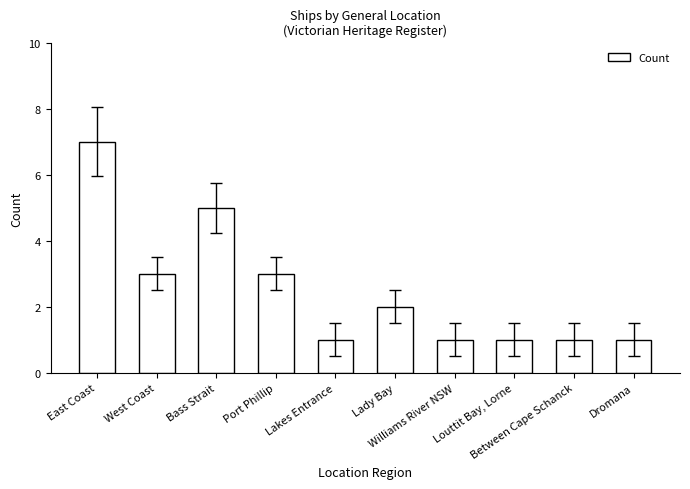

Reading left to right, what are all the values shown in this chart?

East Coast=7	West Coast=3	Bass Strait=5	Port Phillip=3	Lakes Entrance=1	Lady Bay=2	Williams River NSW=1	Louttit Bay, Lorne=1	Between Cape Schanck=1	Dromana=1